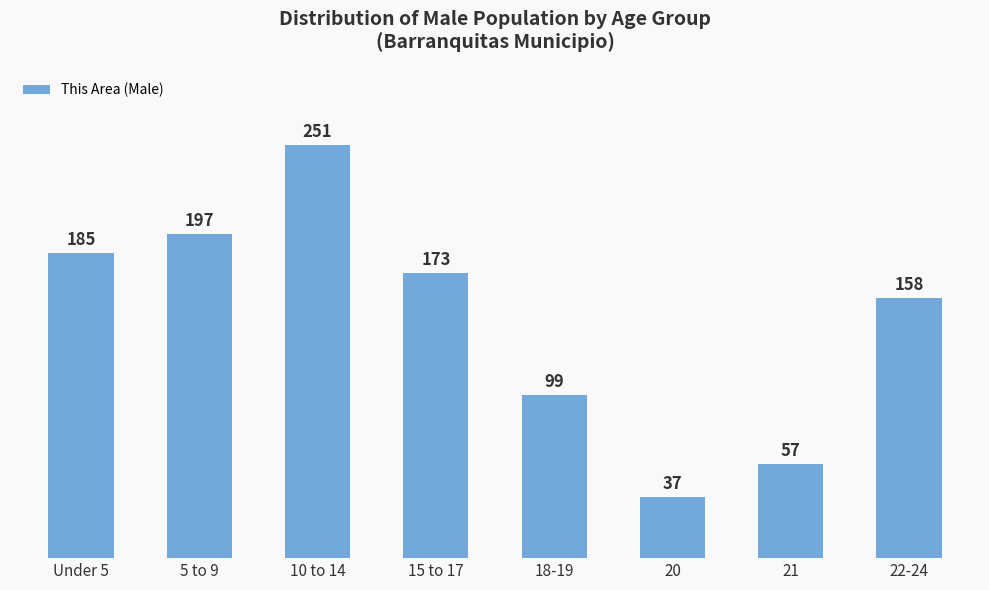

How many values are below 173?

4